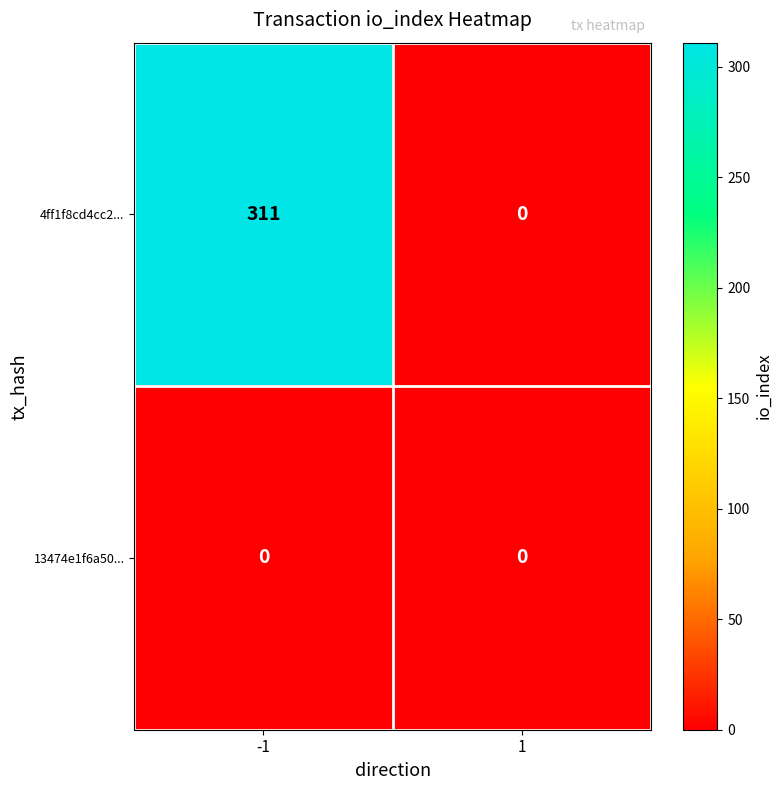

Reading left to right, extract all data points from this chart.

4ff1f8cd4cc2...: -1=311	1=0
13474e1f6a50...: -1=0	1=0